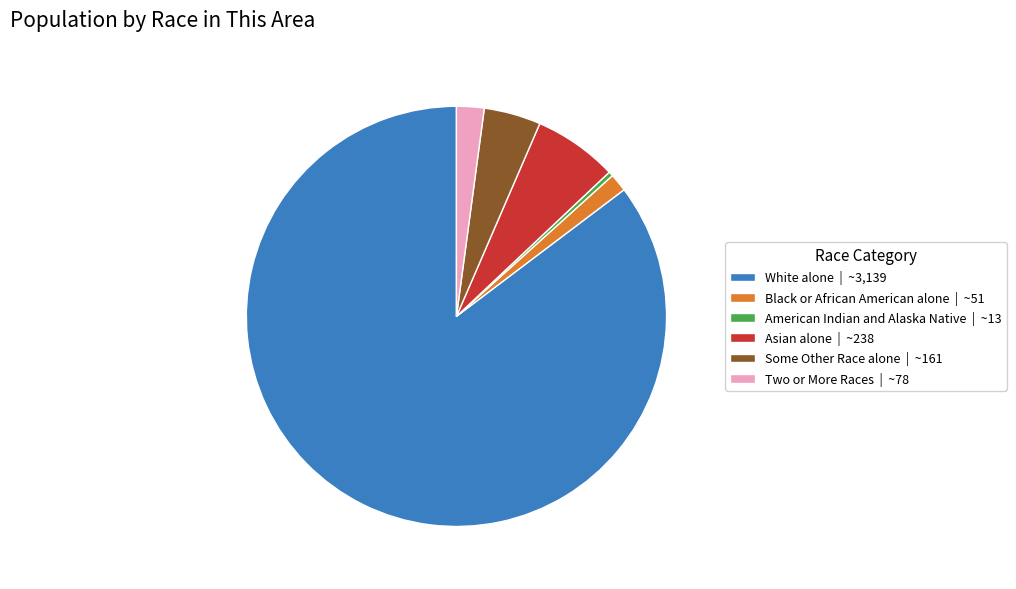

Which category has the biggest portion of the pie?

White alone | ~3,139